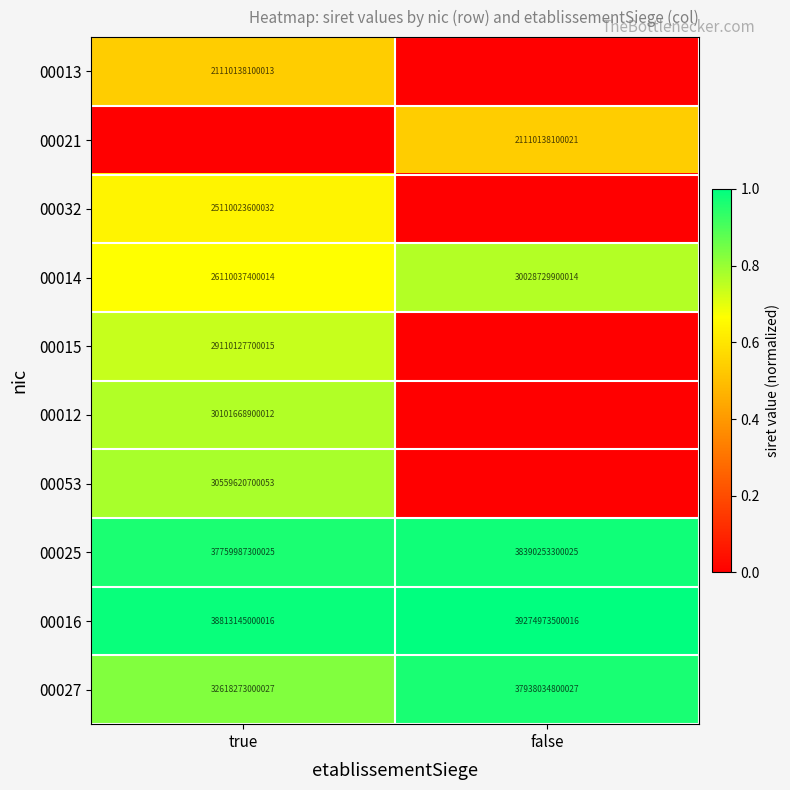

Which category has the highest value in the 00016 series?

false